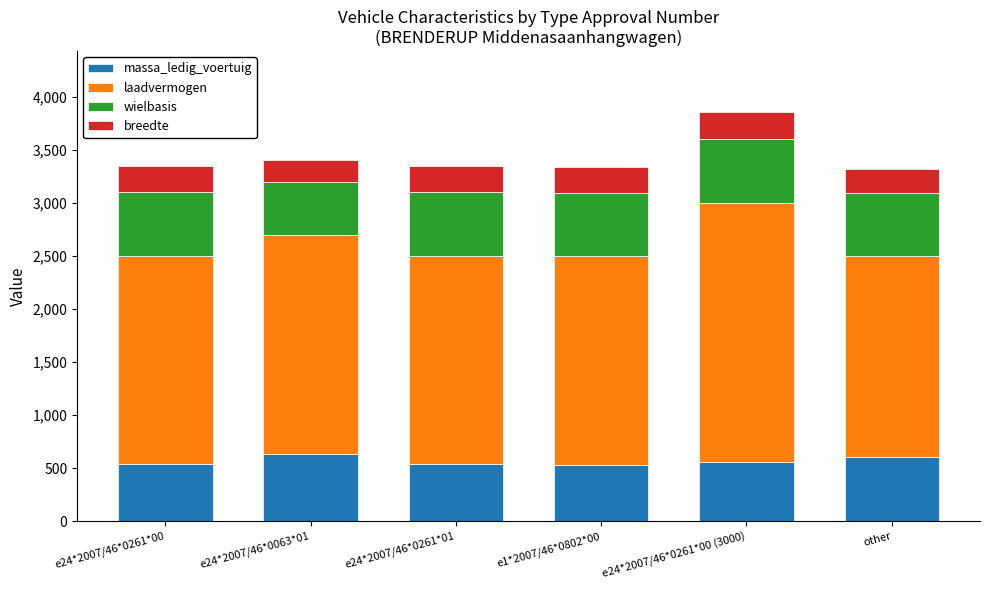

Count the number of data series in this chart.

4